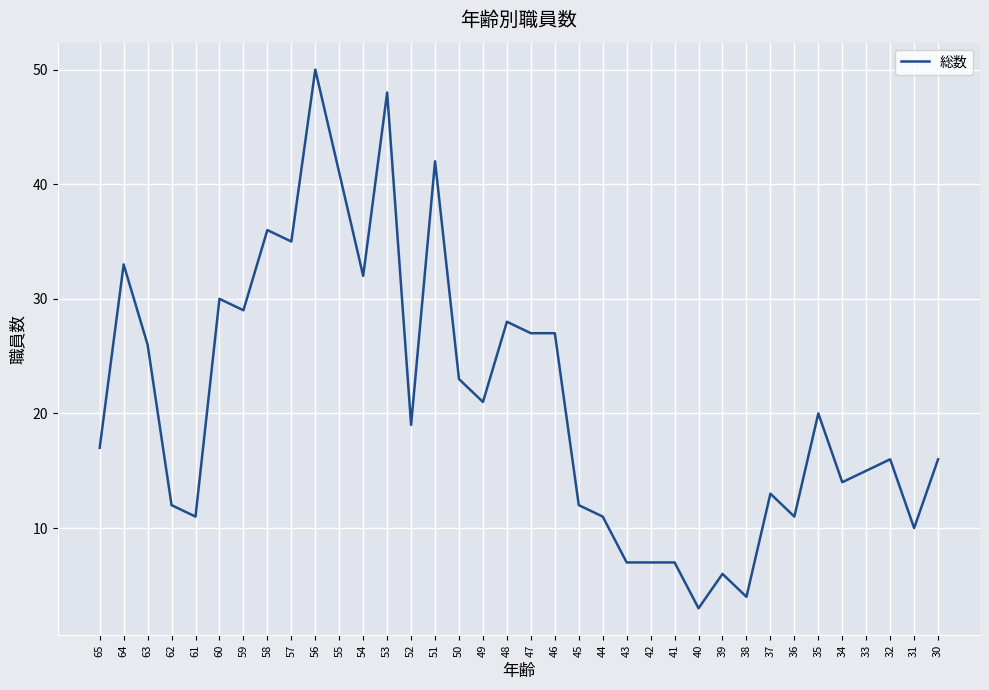

Where is the first local minimum?

61